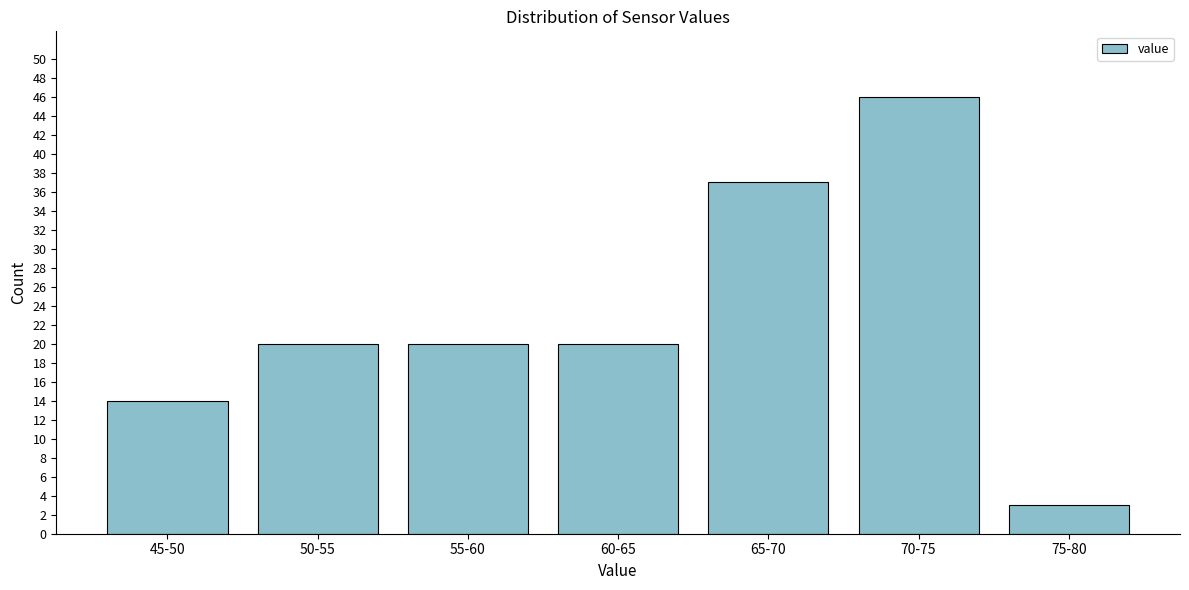

Reading right to left, what are all the values shown in this chart?

75-80=3	70-75=46	65-70=37	60-65=20	55-60=20	50-55=20	45-50=14